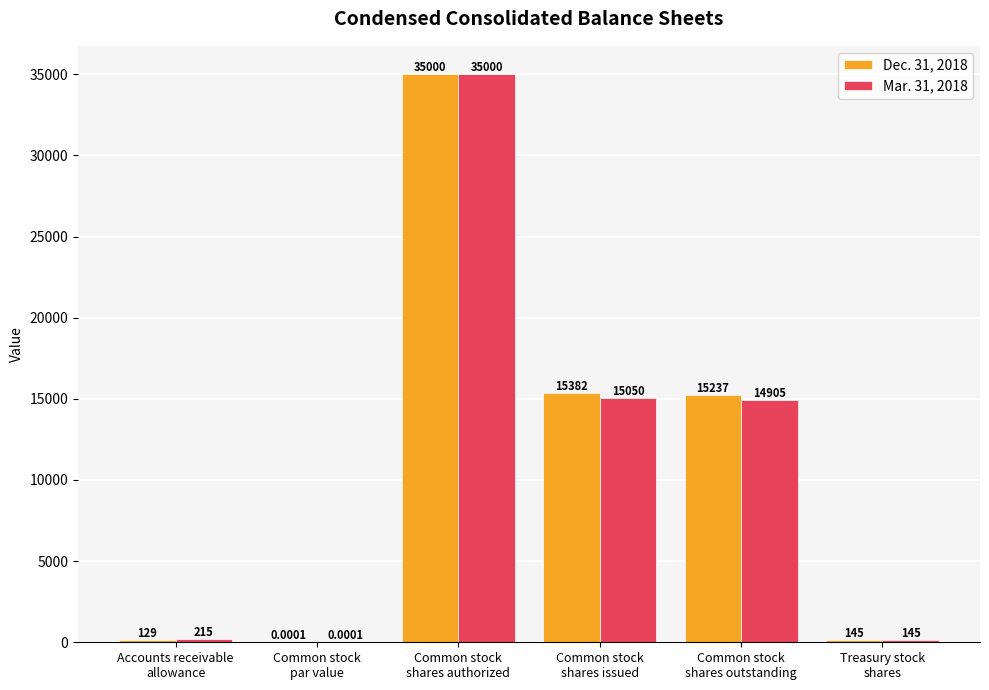

What is the sum of all Mar. 31, 2018 values?

65315.0